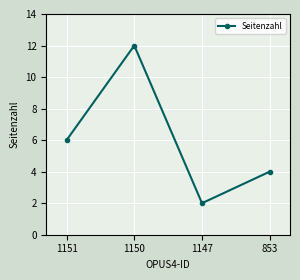

The value at 1147 is 1. True or false?

False